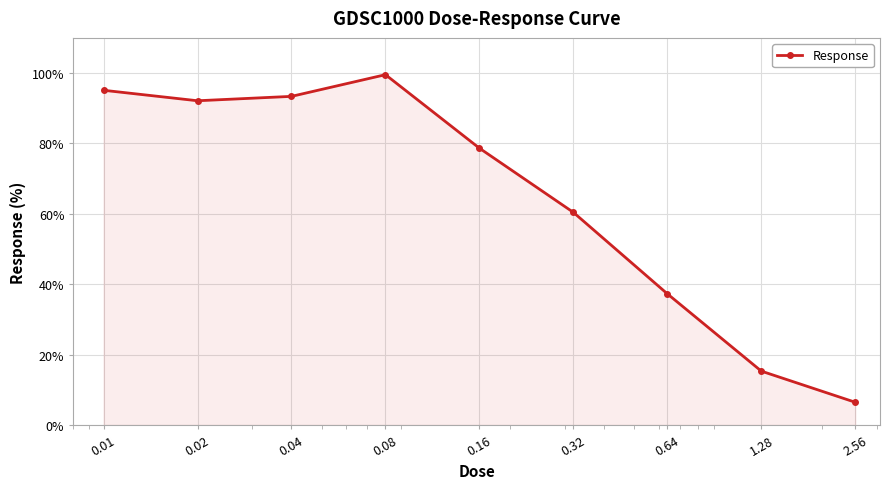

How many lines are shown in the chart?

1